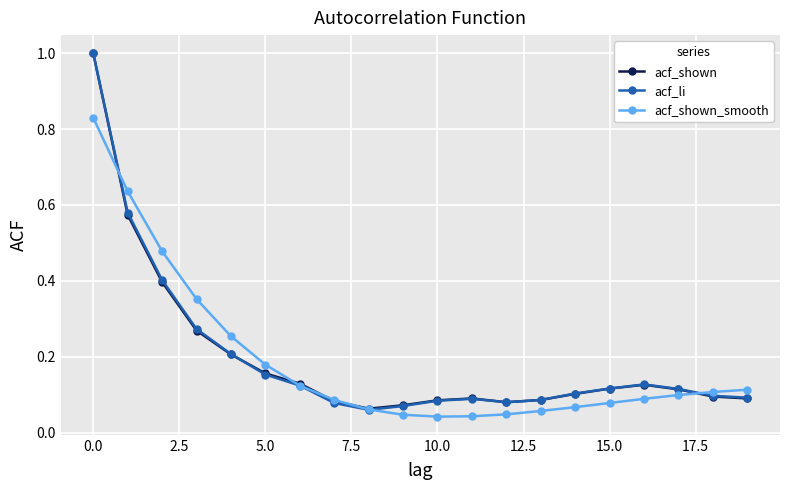

What is the maximum value shown in the chart?

1.0